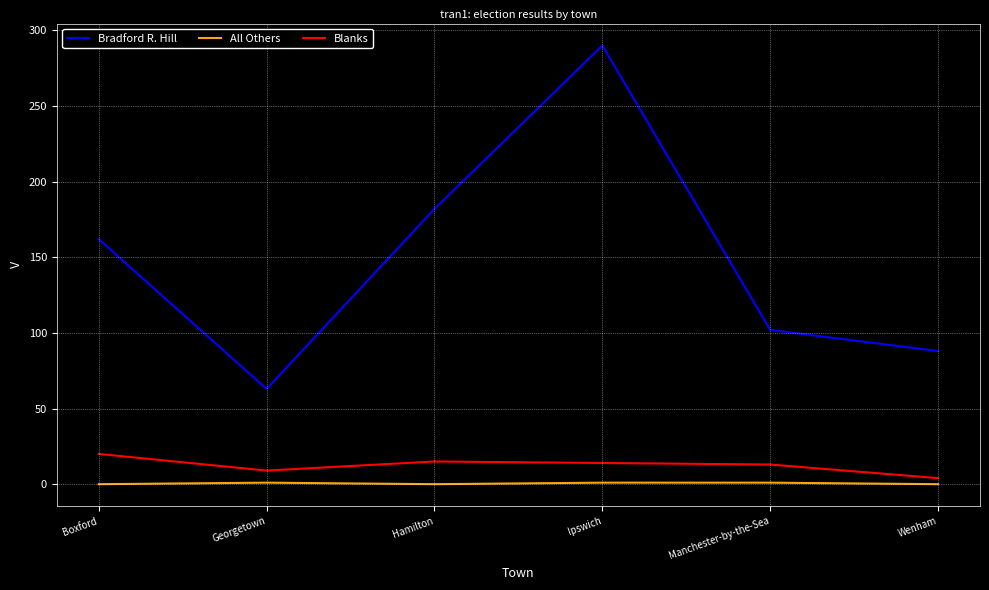

Which category has the highest value across all series?

Ipswich